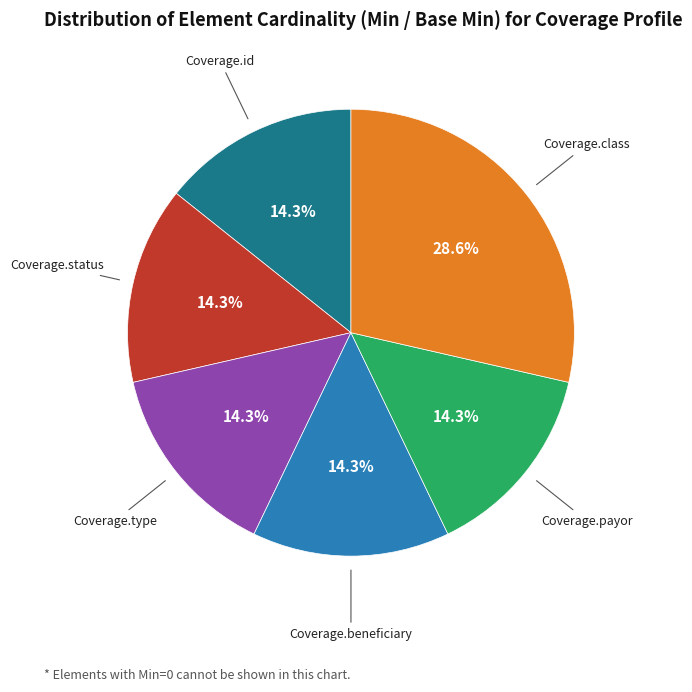

Does any single category account for the majority?

No